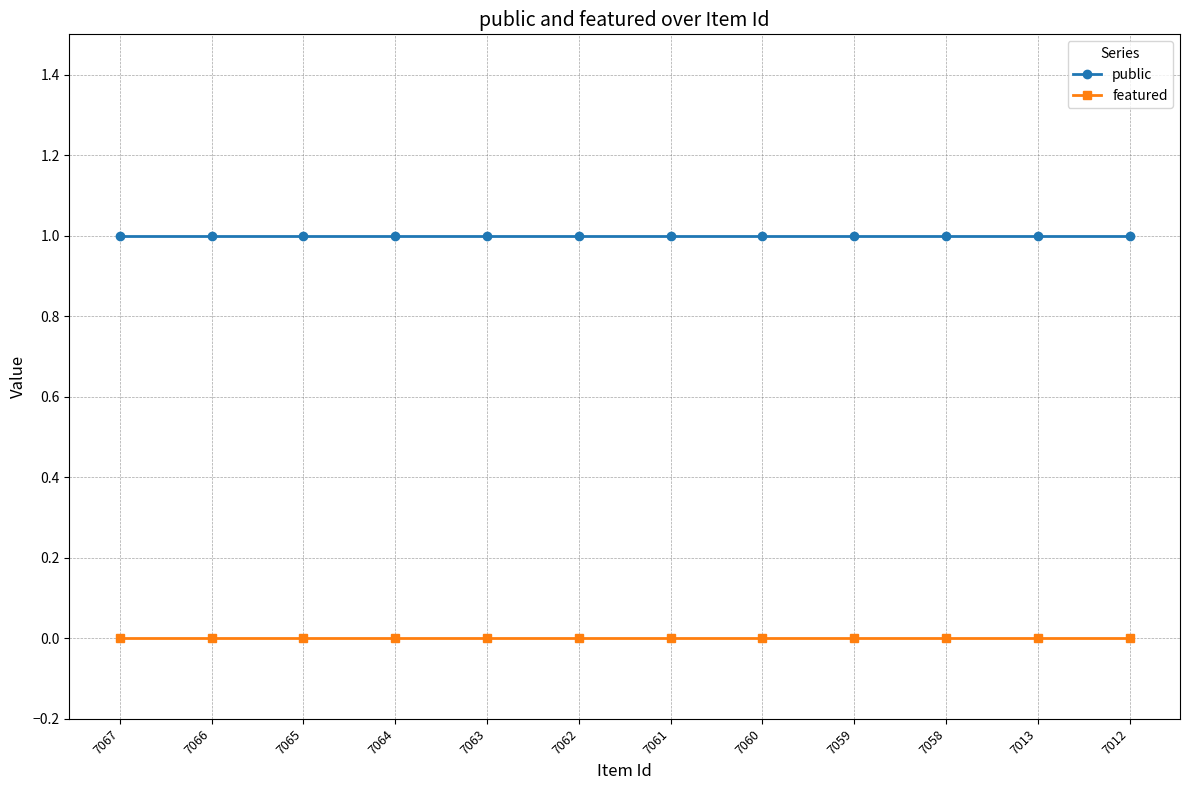

What is the value of the public point at the 10th from the left?

1